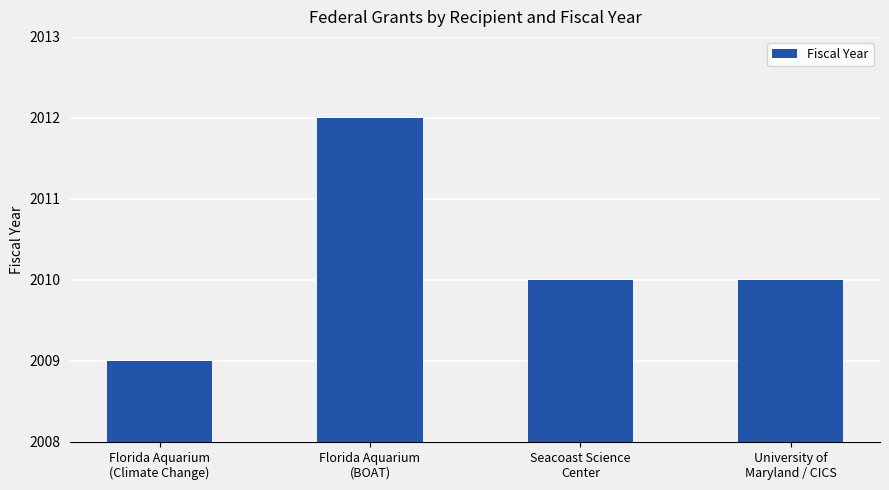

What is the difference between the maximum and minimum values?

3